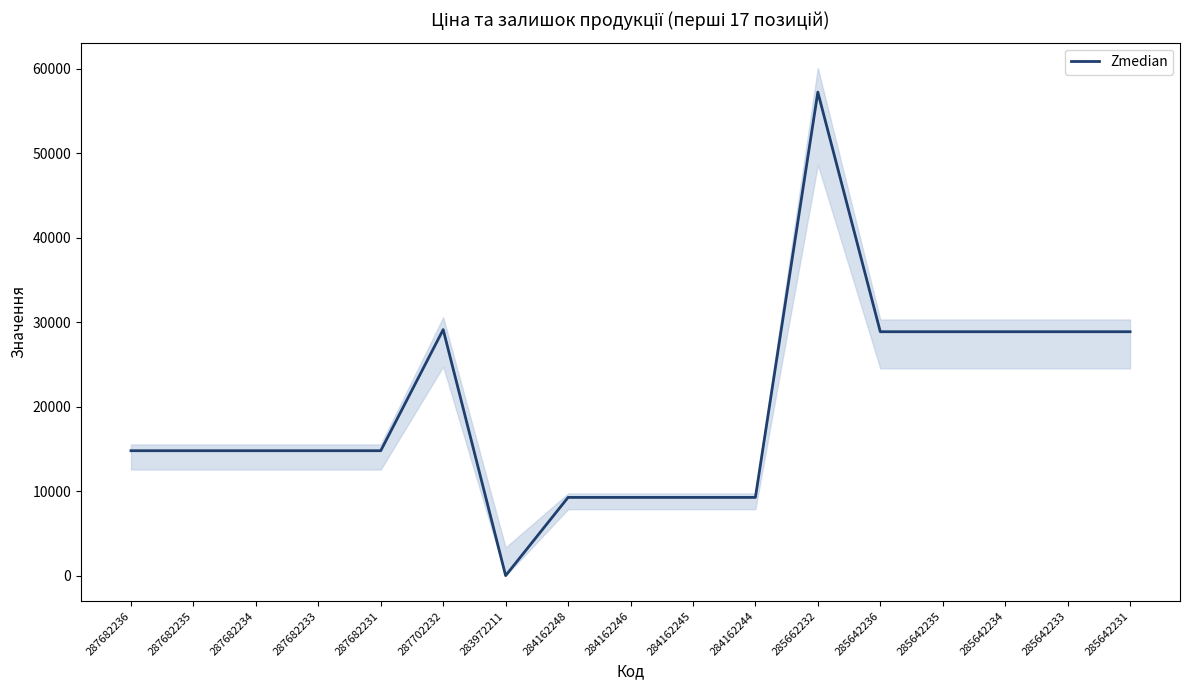

At which category does the chart reach its peak across all series?

285662232